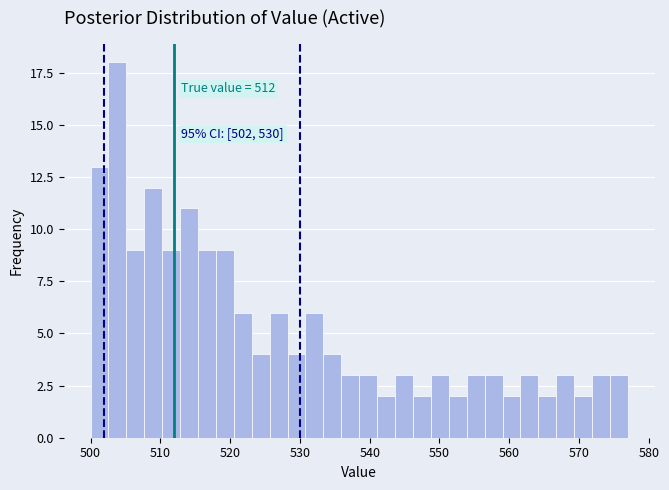

Around what value on the x-axis is the tallest bar? Give the approximate position of its centre, as read against the axis.

504